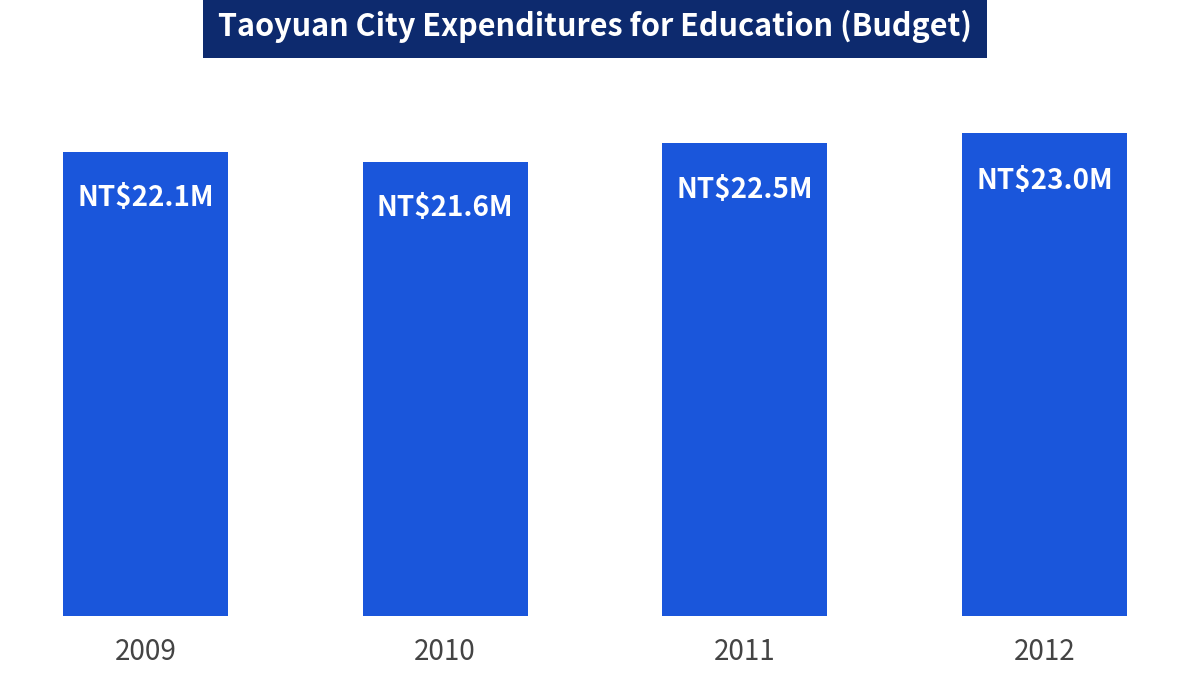

Are the bars horizontal?

No